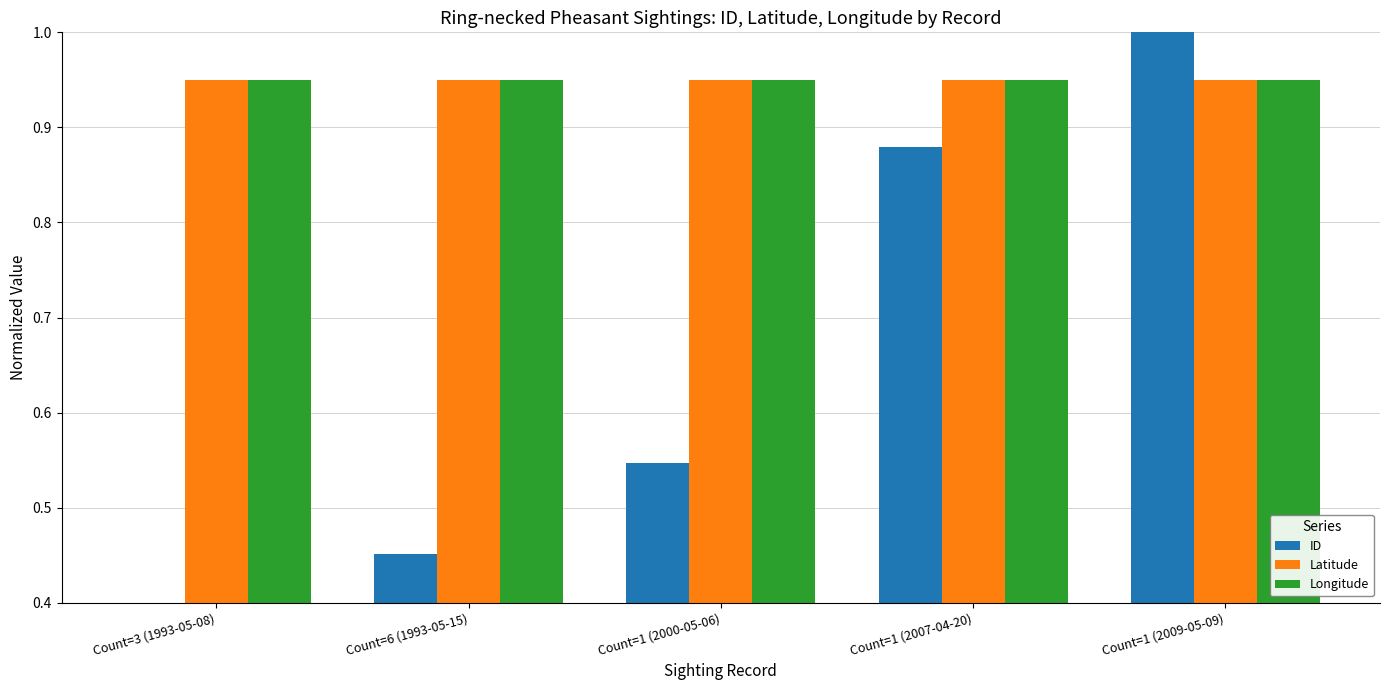

What is the maximum value shown in the chart?

1.0